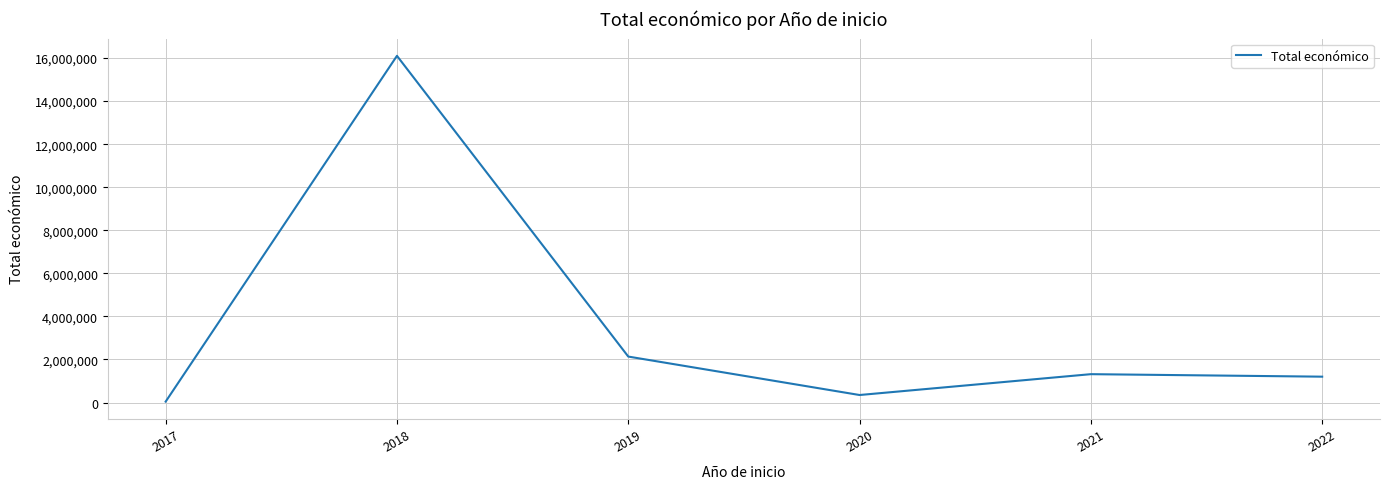

Where is the data nearest to the value 8072994?

2019